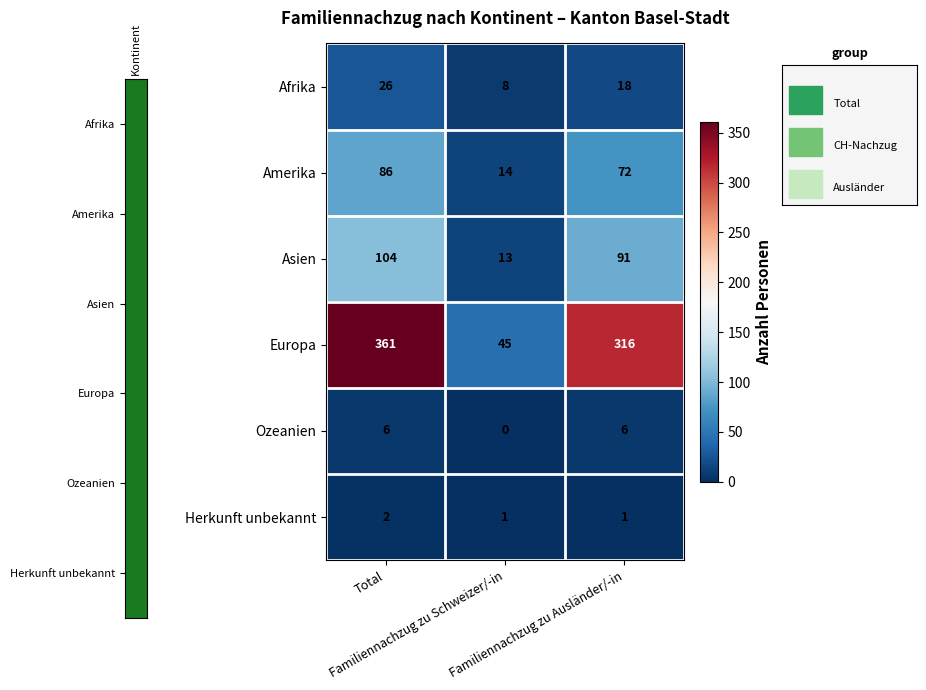

How many values in Ozeanien are above zero?

2